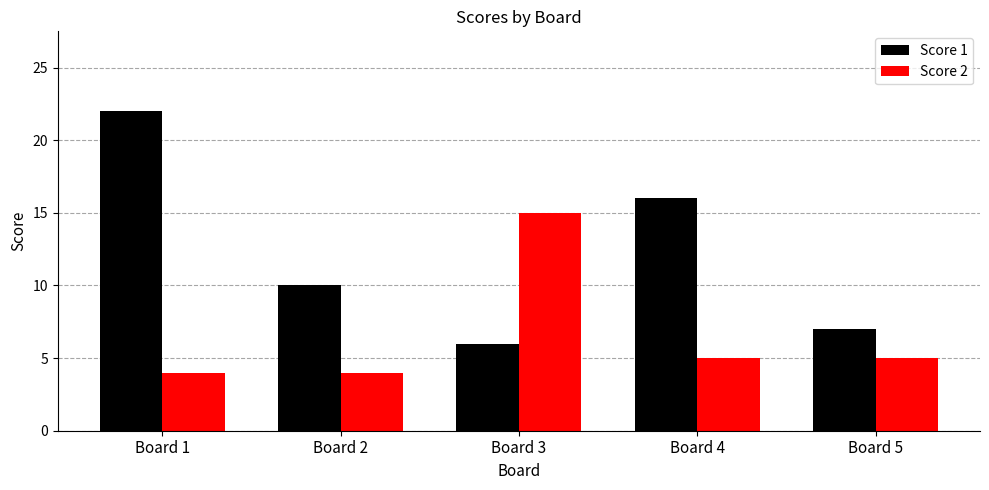

At which label does Score 1 reach its peak?

Board 1